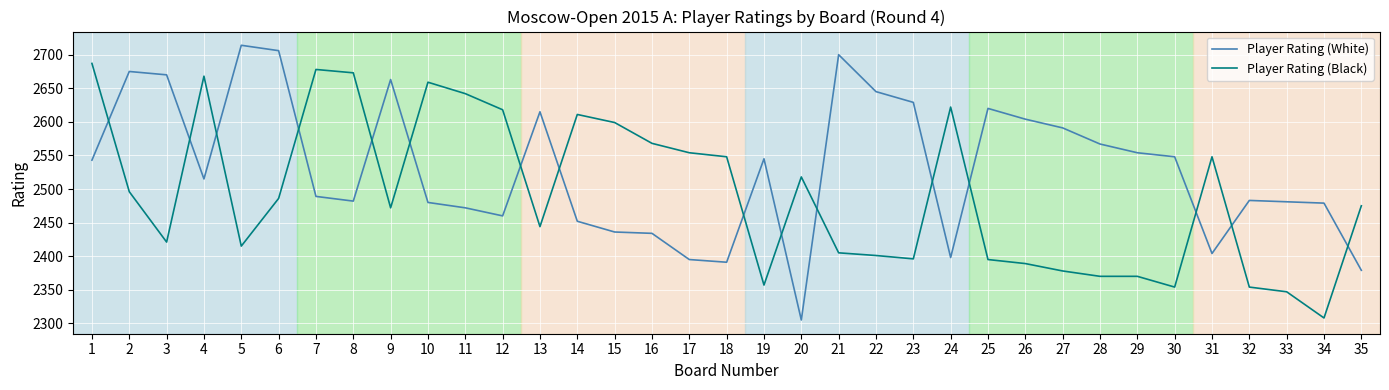

True or false: Player Rating (Black) and Player Rating (White) intersect in this chart.

True